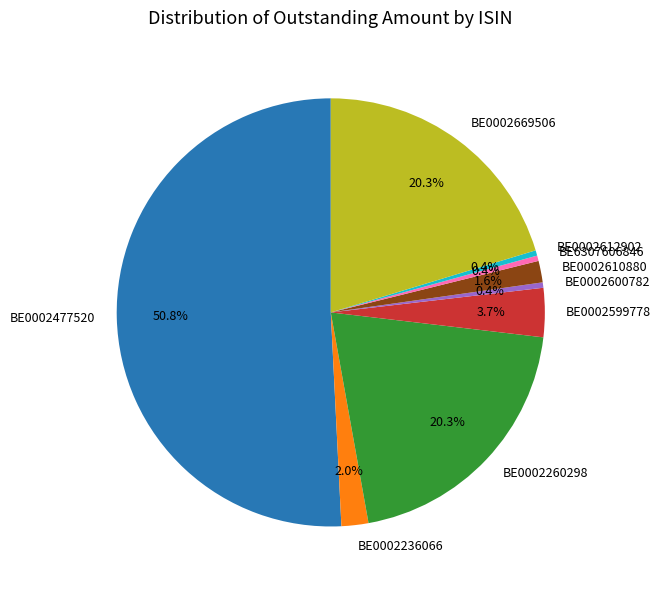

Which slice is the largest?

BE0002477520